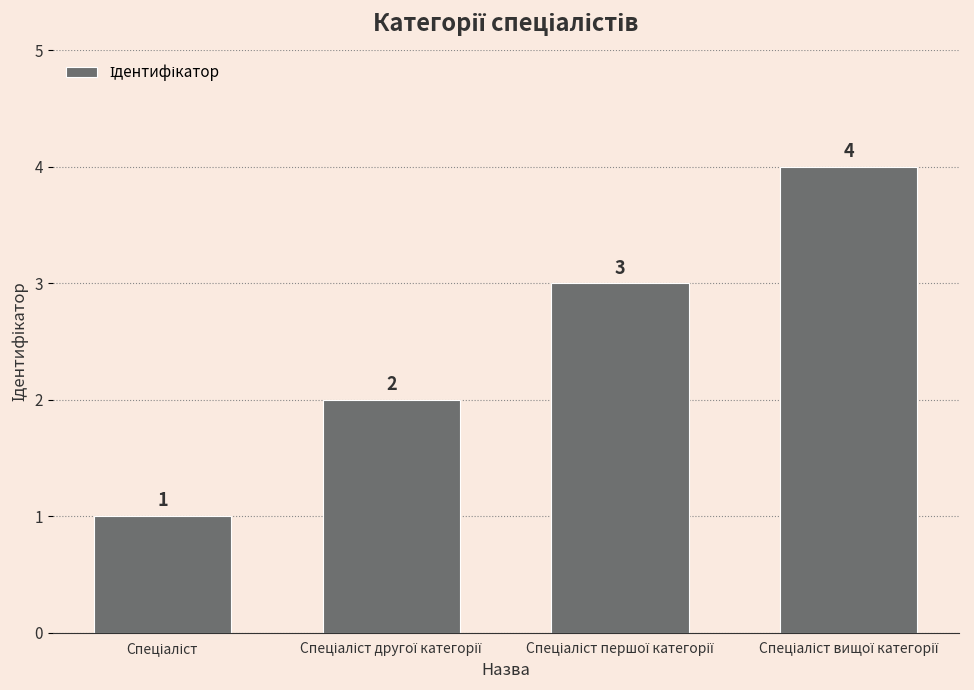

What is the difference between the maximum and minimum values?

3